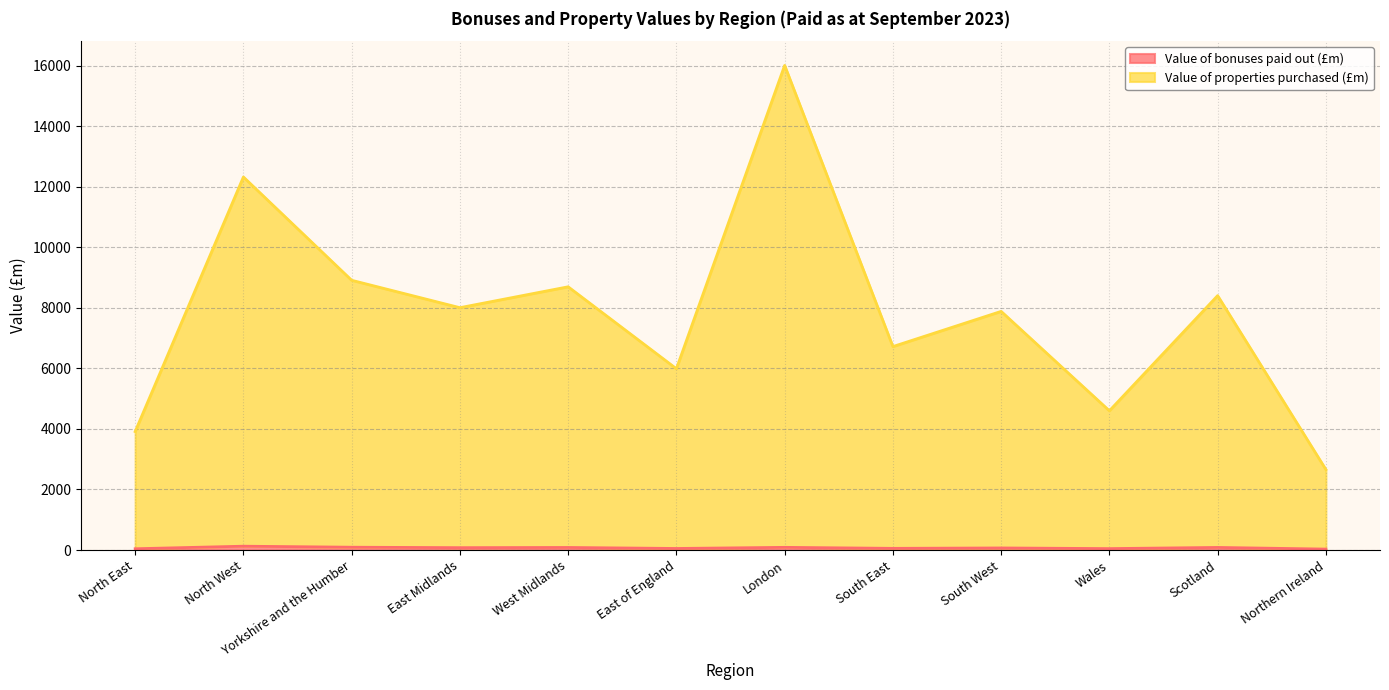

In Value of properties purchased (£m), how many points are higher than both neighbors (excluding endpoints)?

5